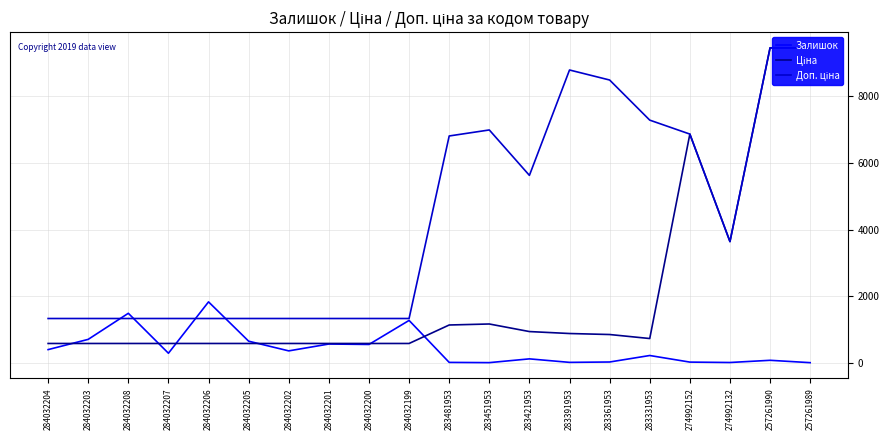

Is the value of Ціна at 274992132 greater than the value of Залишок at 257261989?

Yes